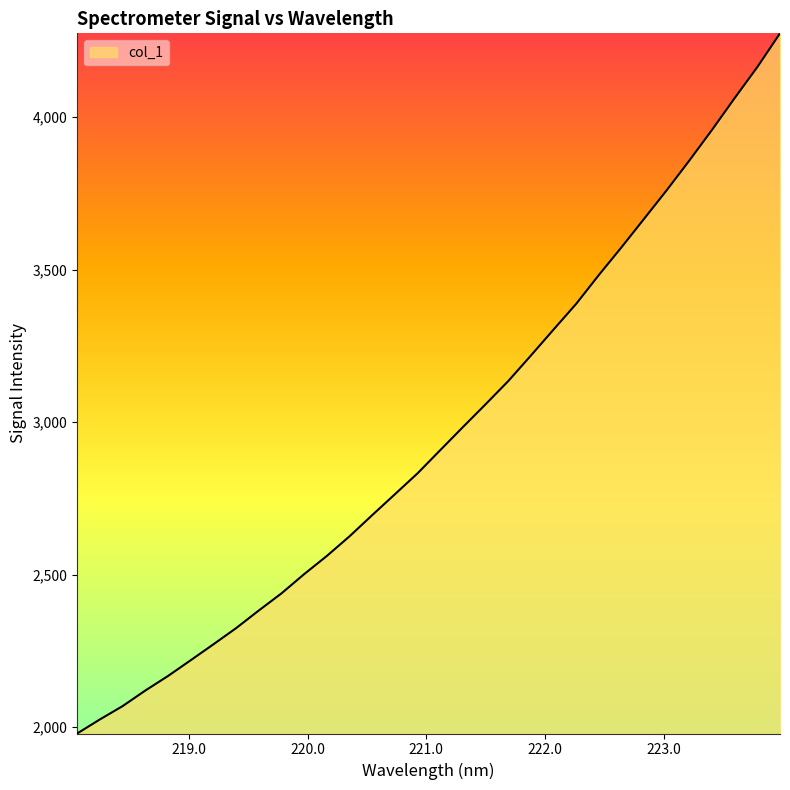

What is the smallest value displayed?

1979.0